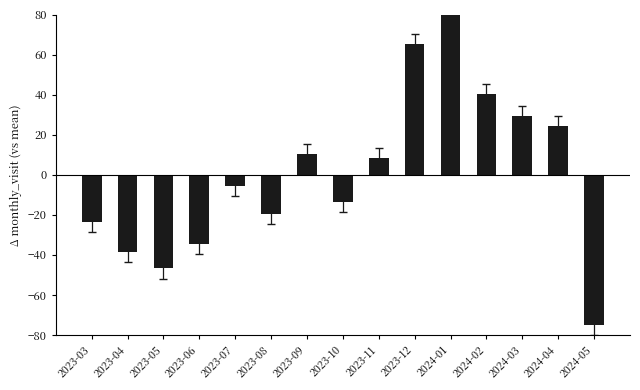

Which label corresponds to the largest value in the chart?

2024-01